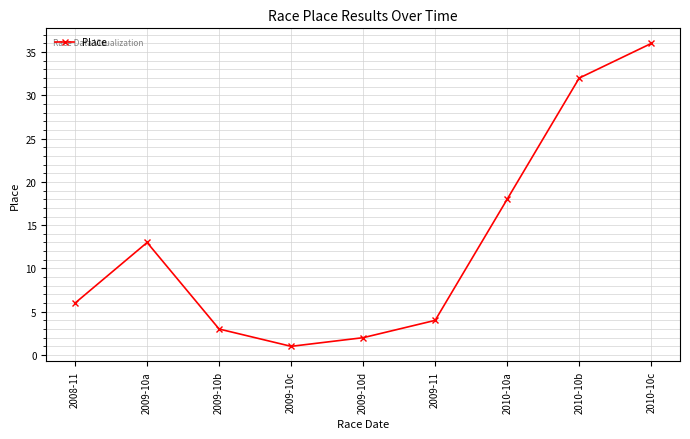

Count the number of data series in this chart.

1